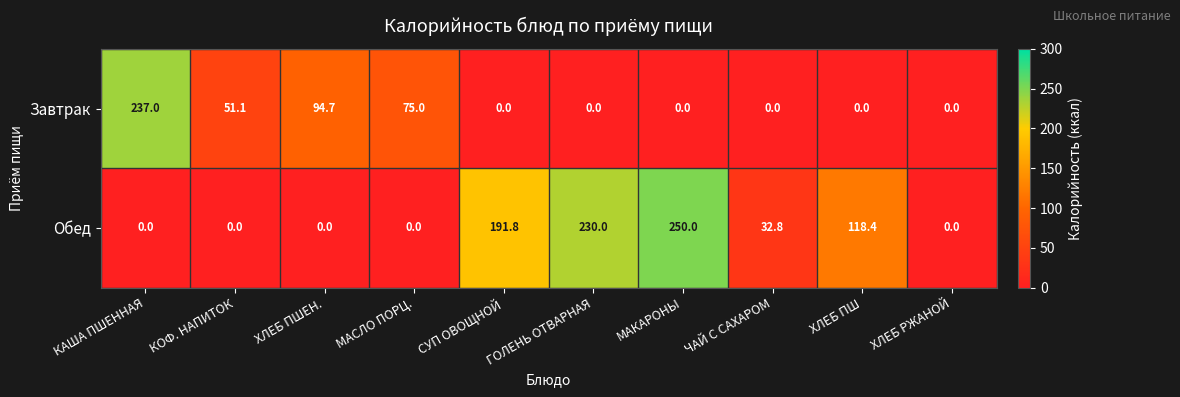

What is the sum of all Завтрак values?

457.8